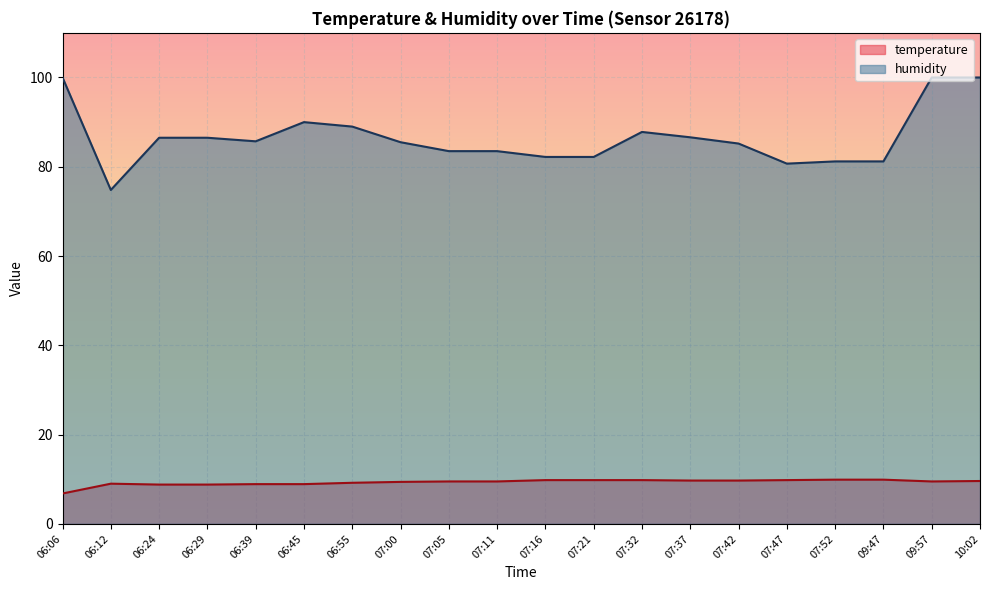

Which series changed the most between 06:29 and 10:02?

humidity